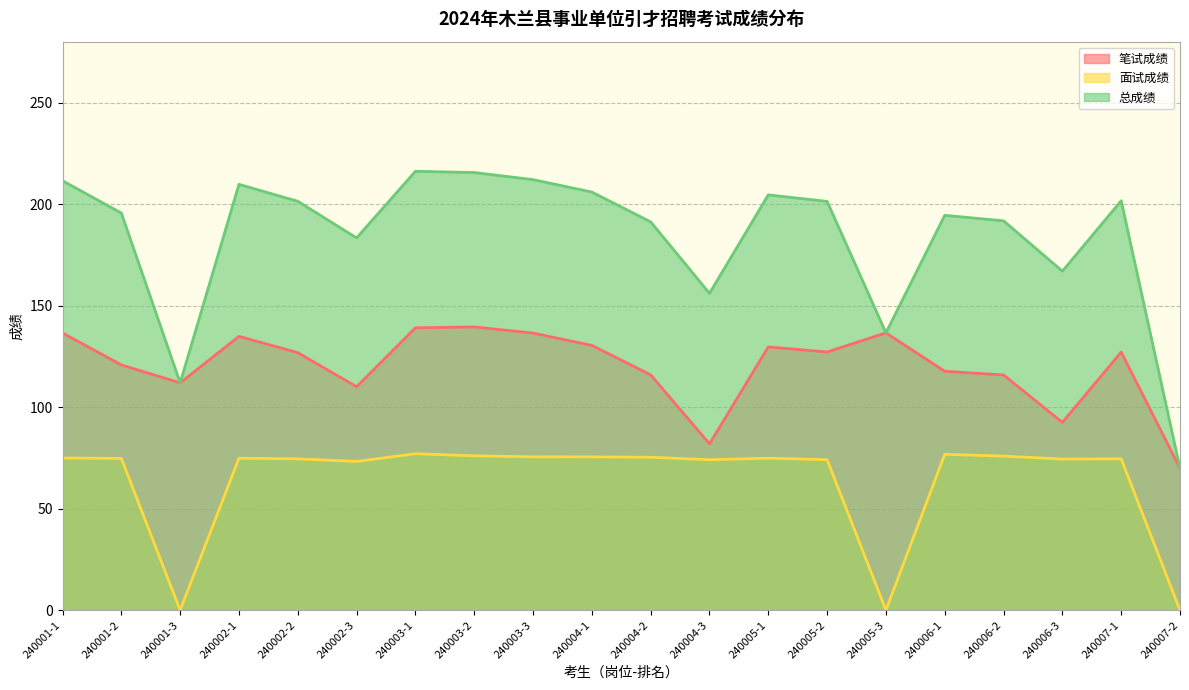

Does the chart have visible grid lines?

Yes